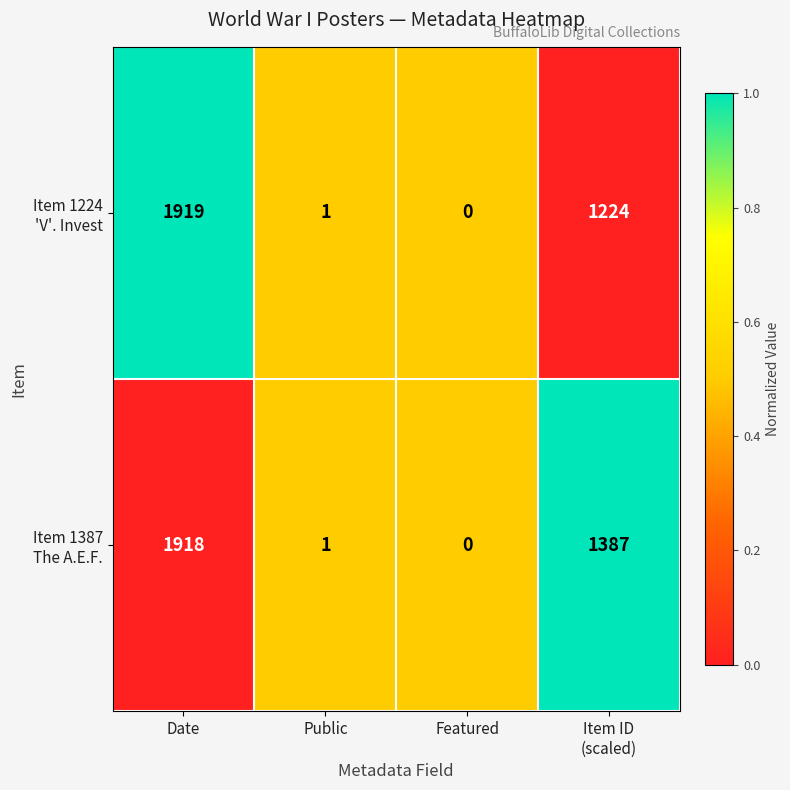

Which category has the lowest value across all series?

Featured